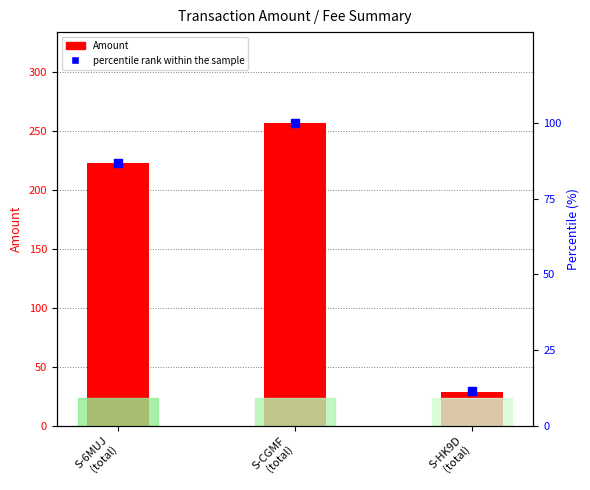

What is the total value across all series at S-6MUJ
(total)?

309.8